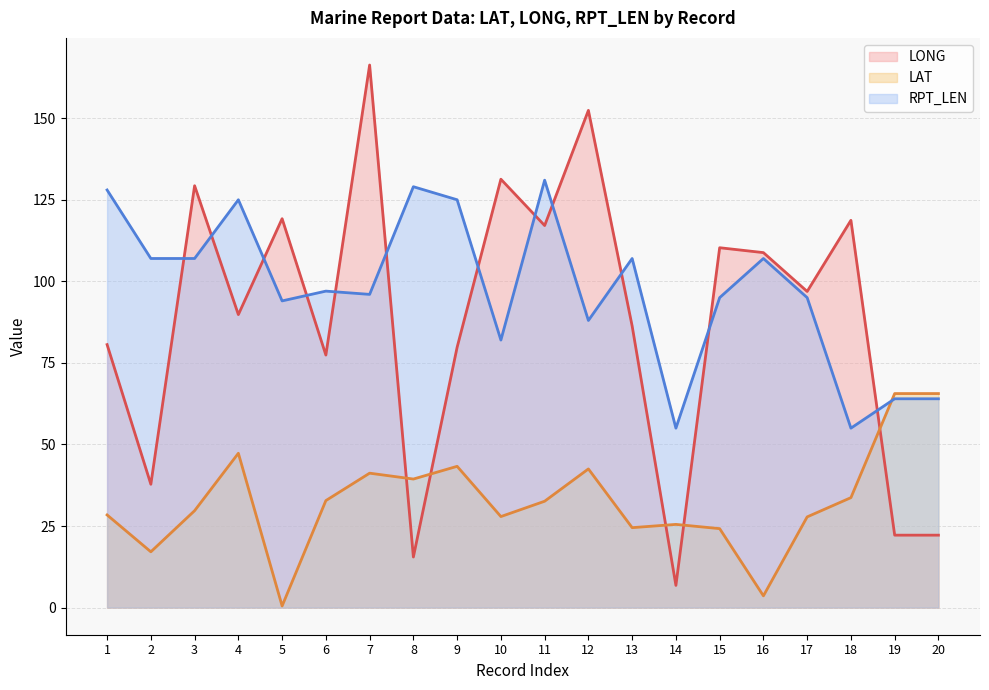

Reading left to right, extract all data points from this chart.

LONG: 1=80.6	2=37.8	3=129.3	4=89.8	5=119.2	6=77.4	7=166.3	8=15.5	9=79.8	10=131.3	11=117.1	12=152.4	13=86.3	14=6.8	15=110.3	16=108.8	17=96.9	18=118.7	19=22.2	20=22.2
LAT: 1=28.4	2=17.1	3=29.7	4=47.3	5=0.5	6=32.8	7=41.2	8=39.4	9=43.3	10=27.9	11=32.6	12=42.5	13=24.5	14=25.5	15=24.2	16=3.6	17=27.8	18=33.7	19=65.6	20=65.6
RPT_LEN: 1=128.0	2=107.0	3=107.0	4=125.0	5=94.0	6=97.0	7=96.0	8=129.0	9=125.0	10=82.0	11=131.0	12=88.0	13=107.0	14=55.0	15=95.0	16=107.0	17=95.0	18=55.0	19=64.0	20=64.0